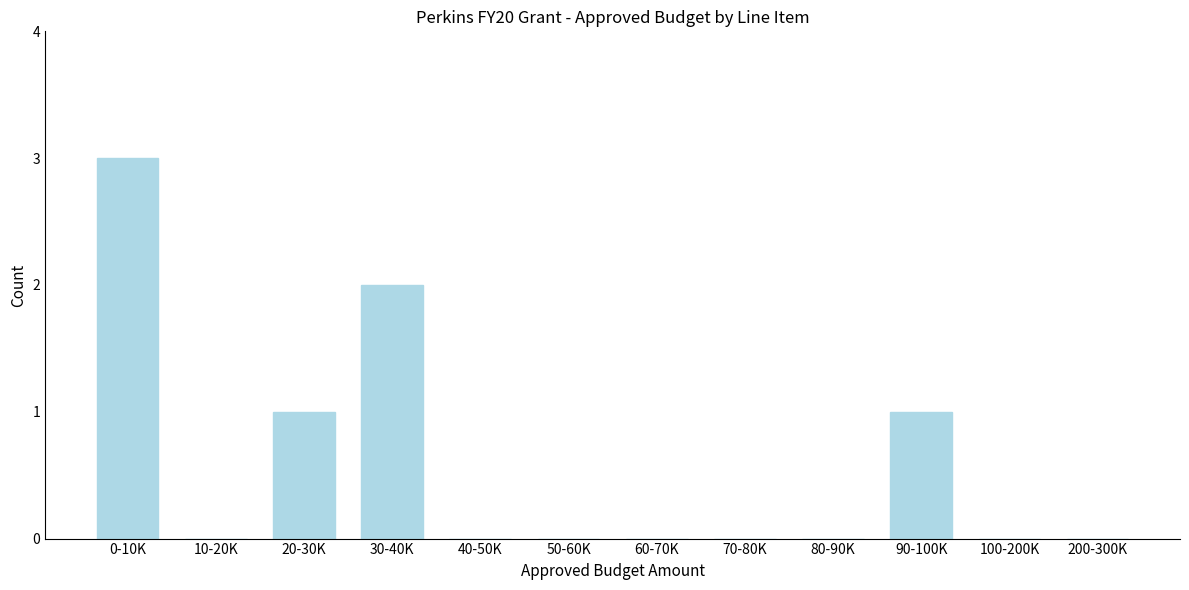

Reading left to right, transcribe all the data shown in this chart.

0-10K=3	10-20K=0	20-30K=1	30-40K=2	40-50K=0	50-60K=0	60-70K=0	70-80K=0	80-90K=0	90-100K=1	100-200K=0	200-300K=0